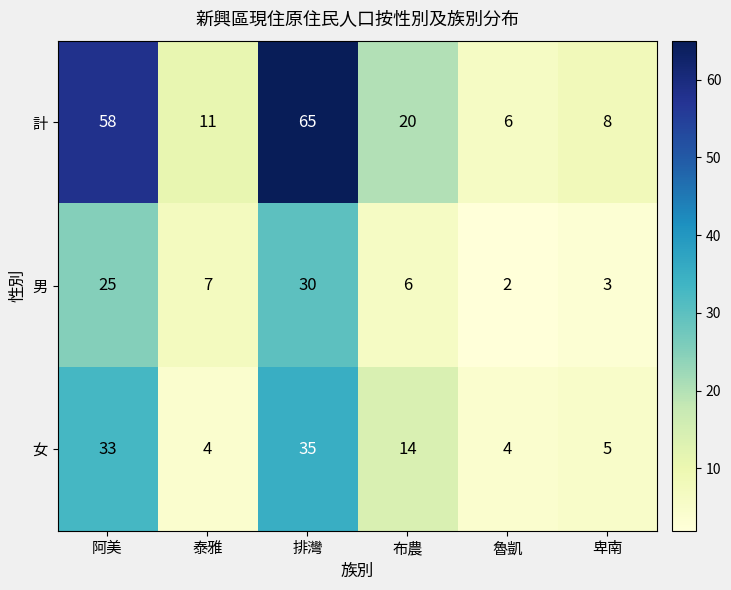

The value of 男 at 排灣 is 13. True or false?

False